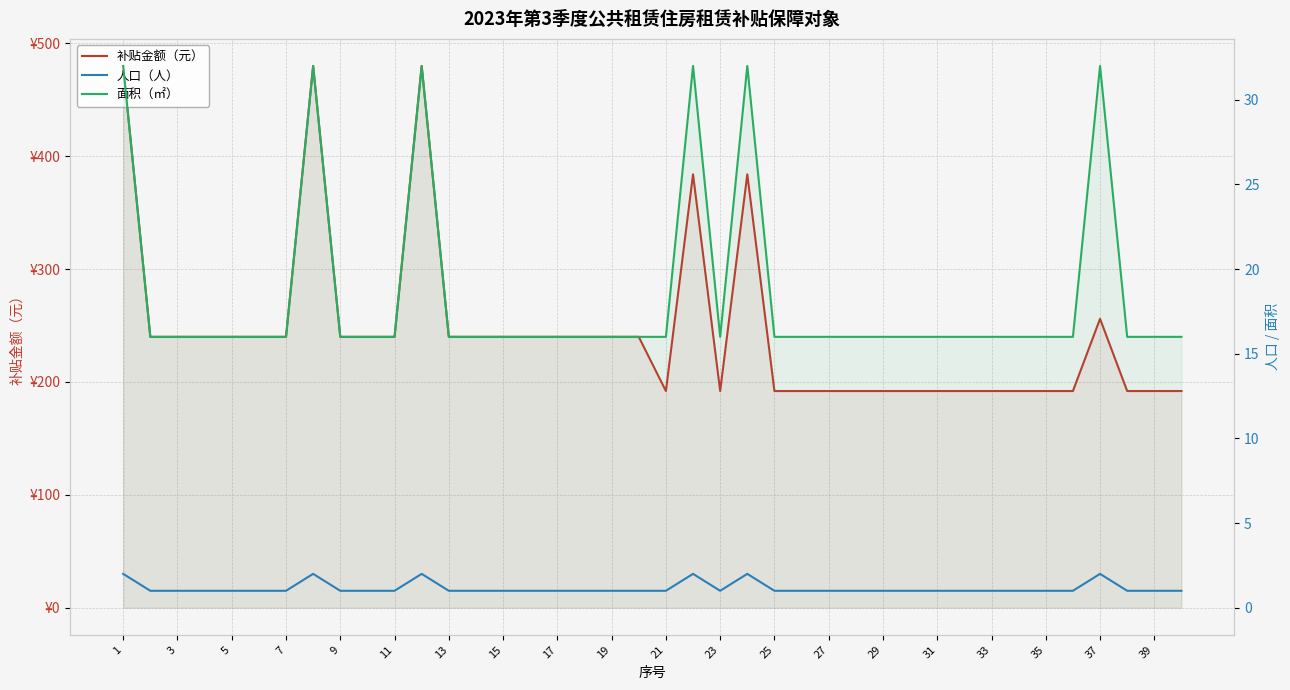

Reading left to right, what are all the values shown in this chart?

补贴金额（元）: 480	240	240	240	240	240	240	480	240	240	240	480	240	240	240	240	240	240	240	240	192	384	192	384	192	192	192	192	192	192	192	192	192	192	192	192	256	192	192	192
人口（人）: 2	1	1	1	1	1	1	2	1	1	1	2	1	1	1	1	1	1	1	1	1	2	1	2	1	1	1	1	1	1	1	1	1	1	1	1	2	1	1	1
面积（㎡）: 32	16	16	16	16	16	16	32	16	16	16	32	16	16	16	16	16	16	16	16	16	32	16	32	16	16	16	16	16	16	16	16	16	16	16	16	32	16	16	16